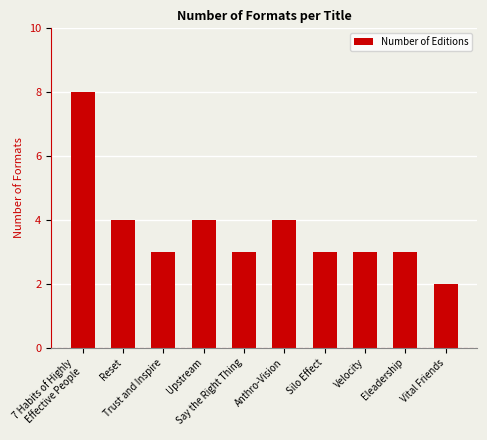

Does the chart contain stacked bars?

No